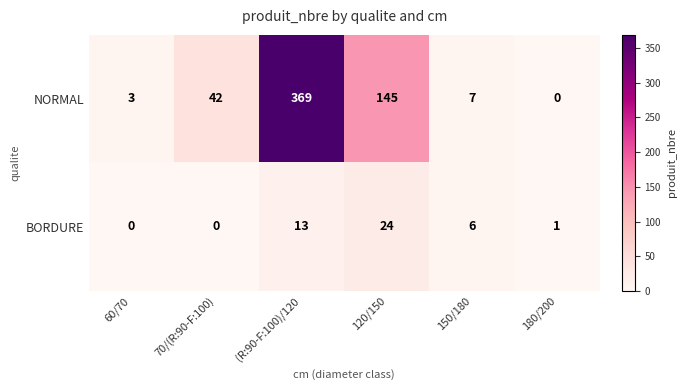

Between 60/70 and 120/150, which series saw the biggest shift?

NORMAL